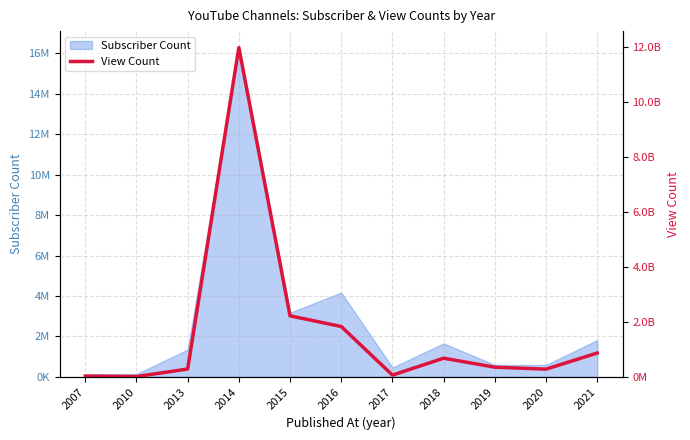

What is the ratio of the value at 2020 to the value at 2010?

23.2